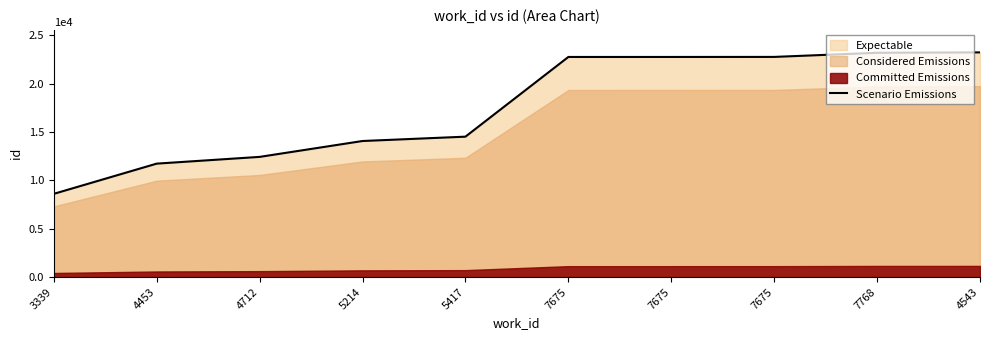

What is the sum of the values at 7768 and 7675?

45947